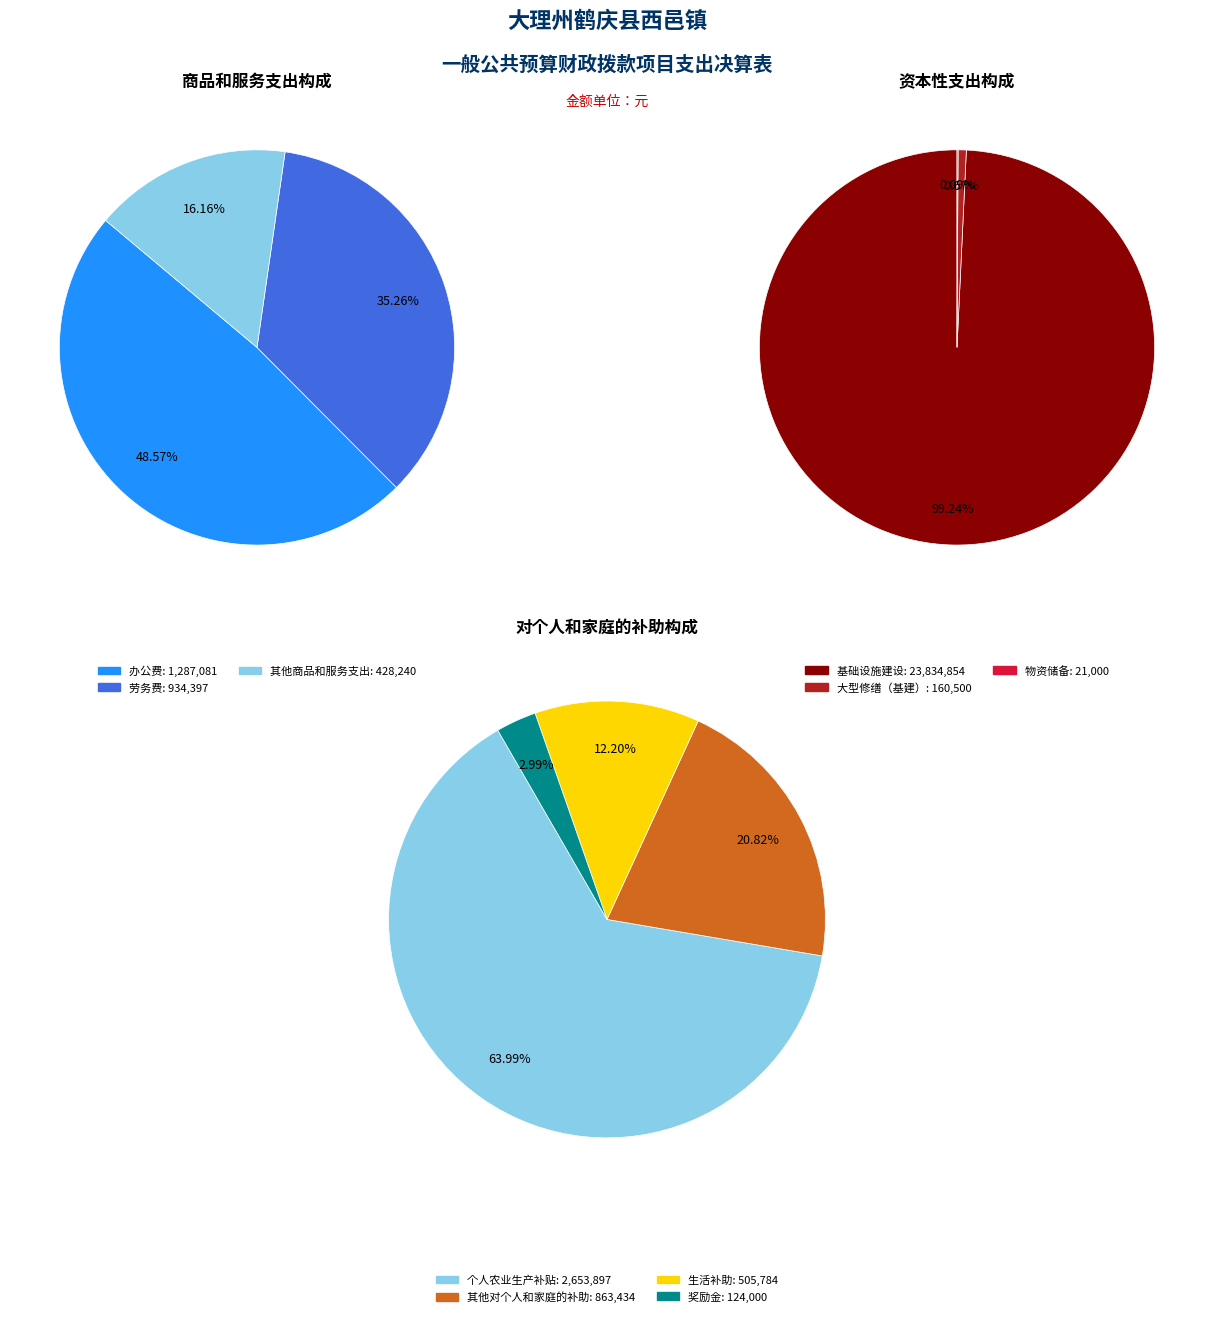

How many segments does this pie chart have?

10